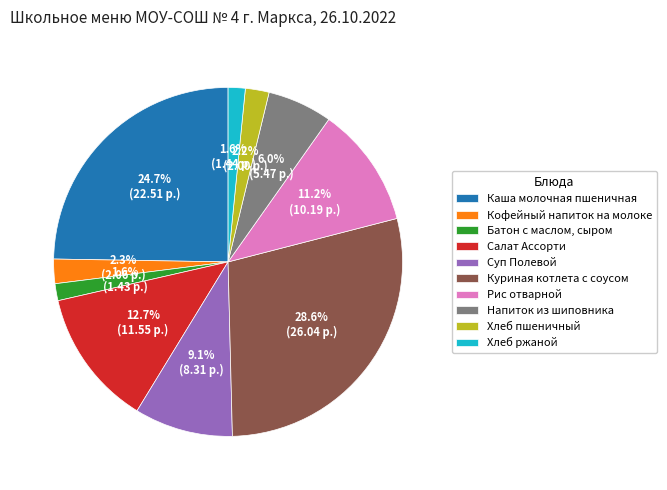

Between Хлеб ржаной and Напиток из шиповника, which is larger?

Напиток из шиповника